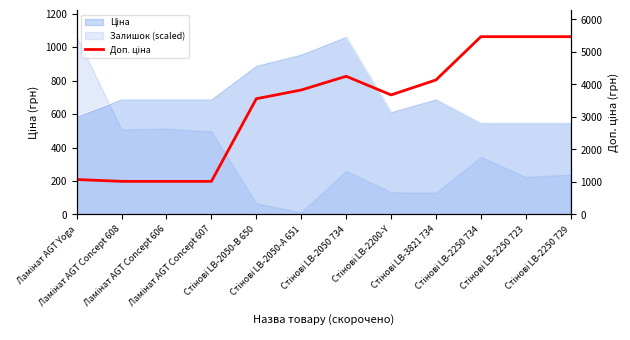

Which label corresponds to the largest value in the chart?

Стінові LB-2250 734